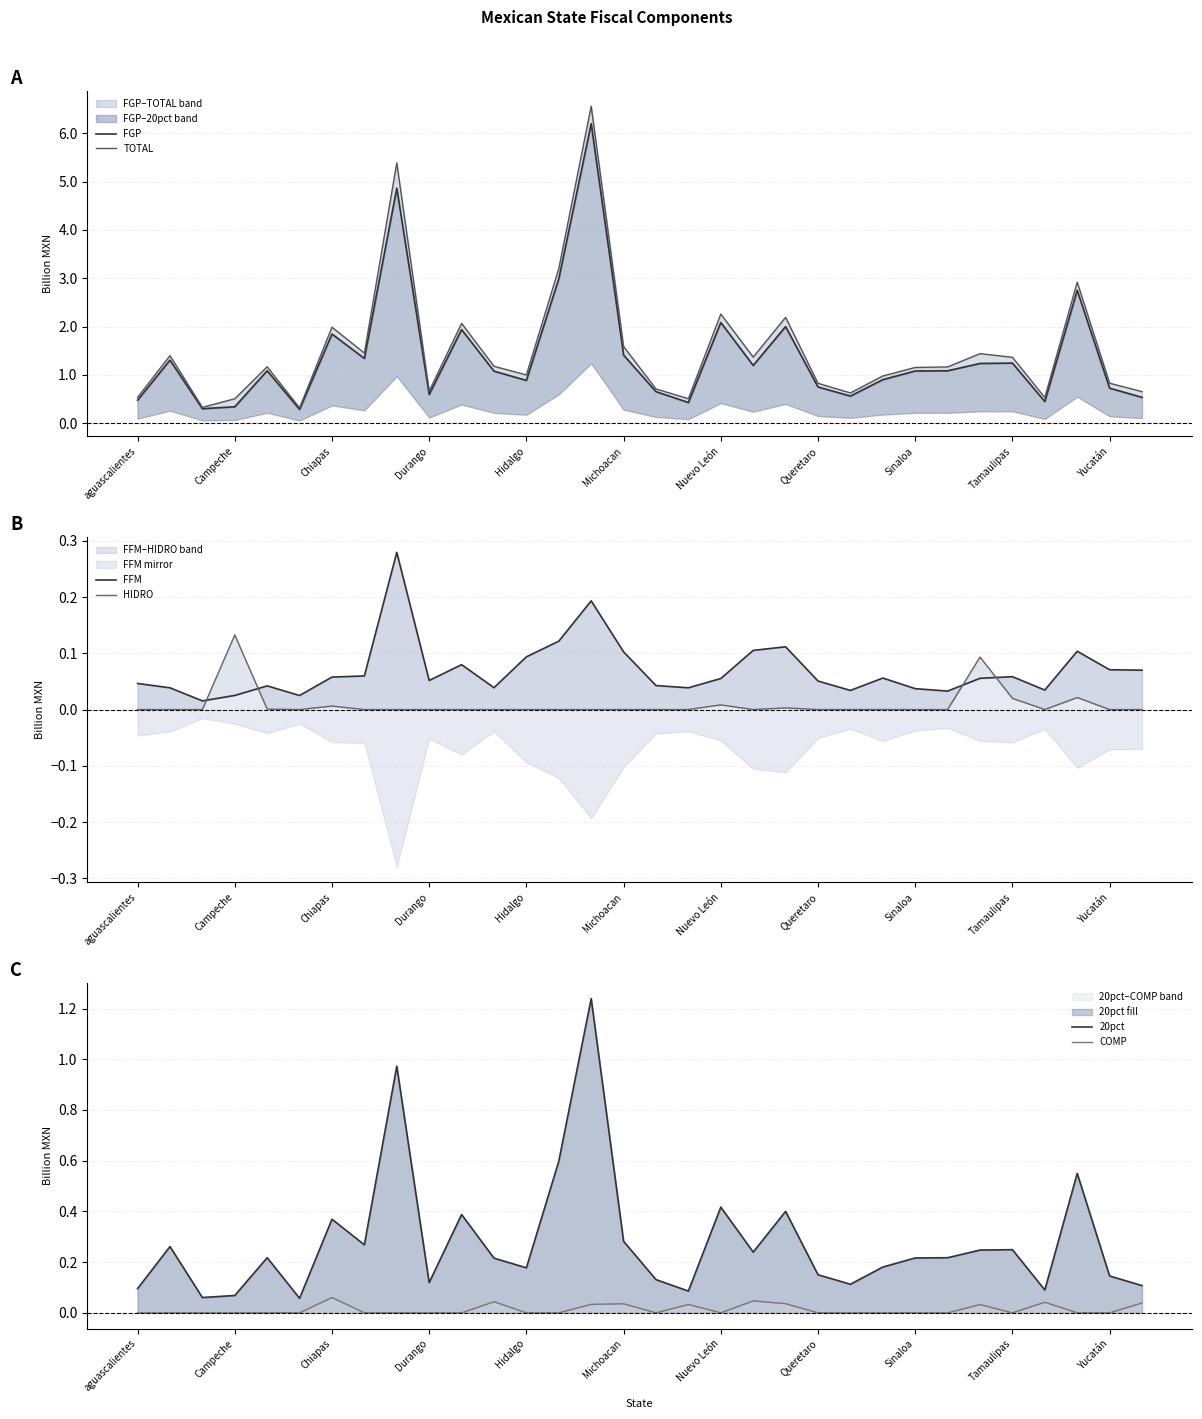

Is the value of FGP at 17 greater than the value of COMP at Tamaulipas?

Yes